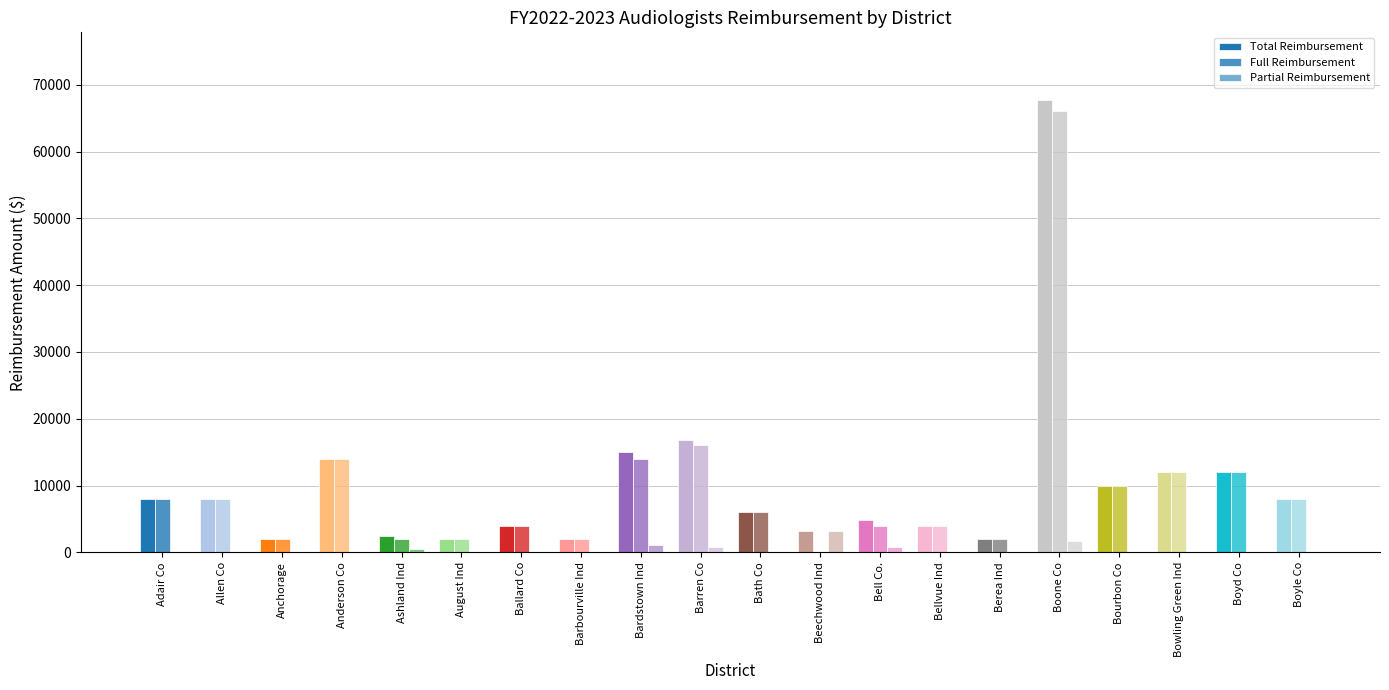

Where does the Full Reimbursement series first go above 8000?

Anderson Co